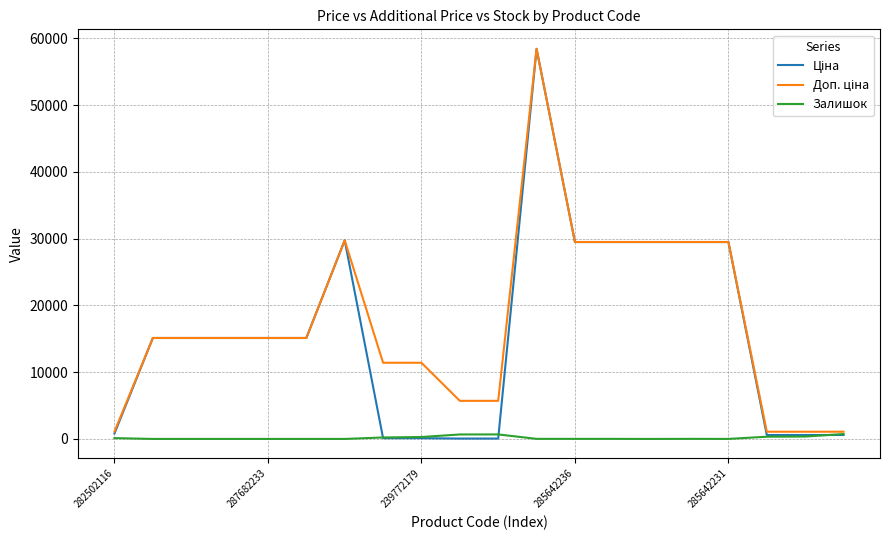

Which series has the widest spread of values?

Ціна